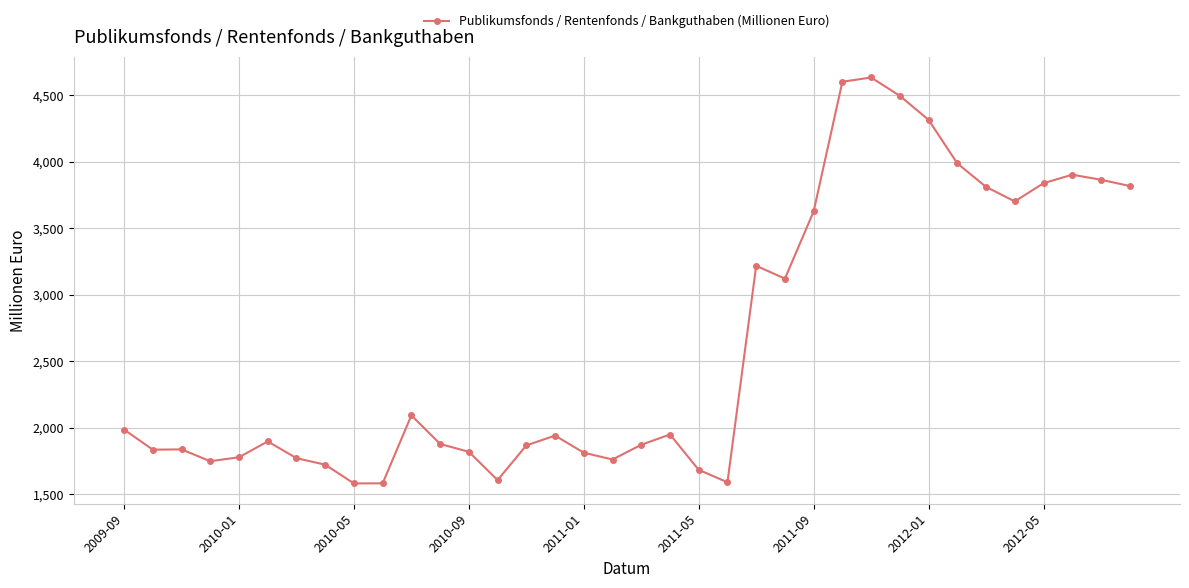

What is the difference between the maximum and minimum values?

3053